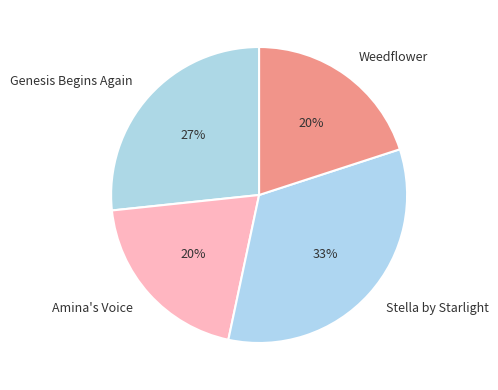

Combined, do Weedflower and Genesis Begins Again account for over 50%?

No